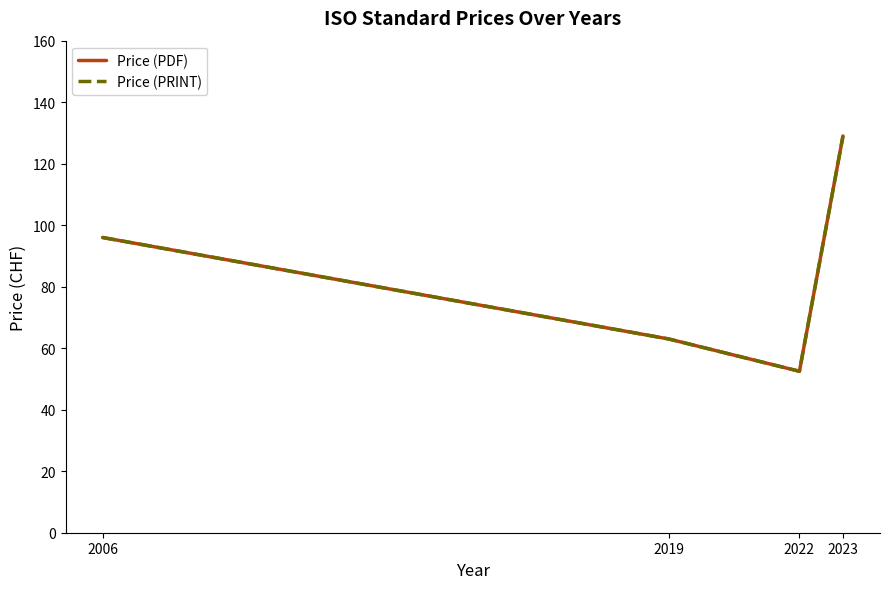

Does the chart have visible grid lines?

No